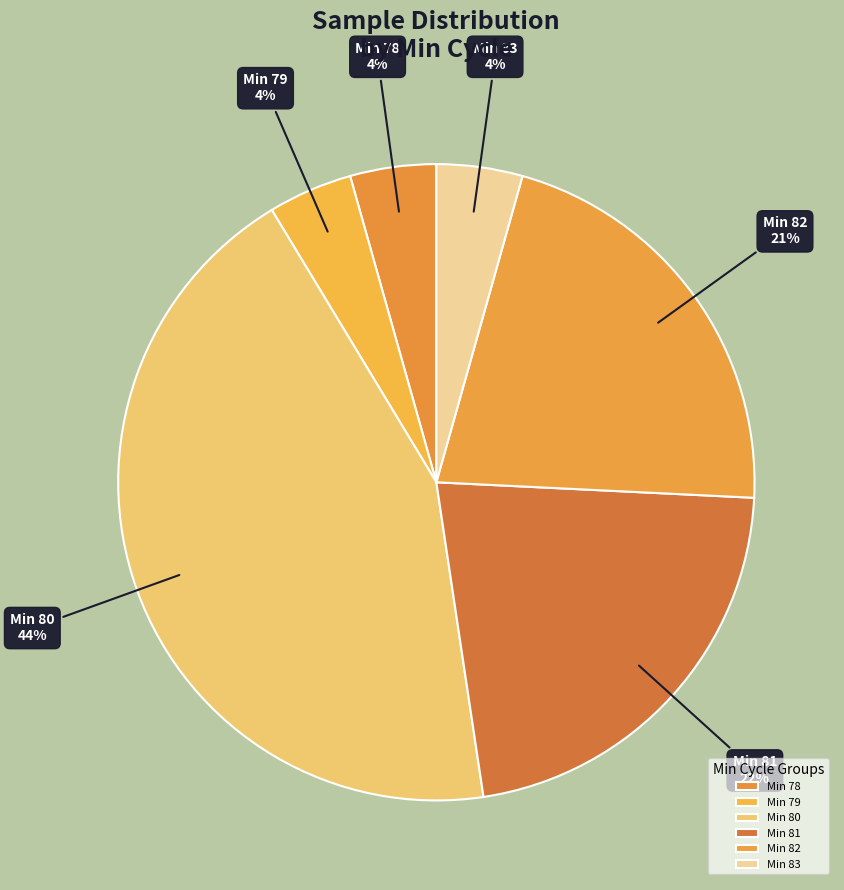

Is it true that Min 83 is 10% of the pie?

False